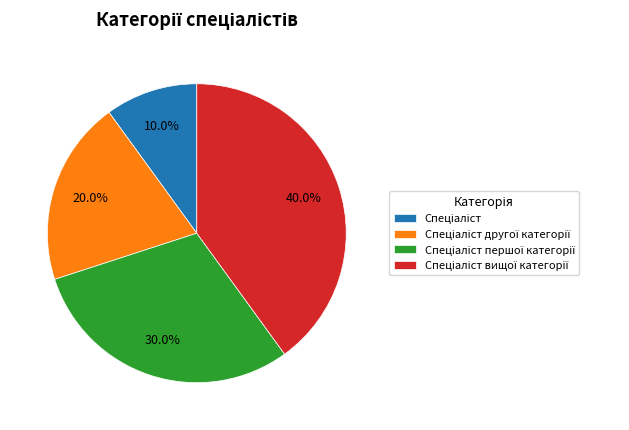

Is there a majority slice in this chart?

No